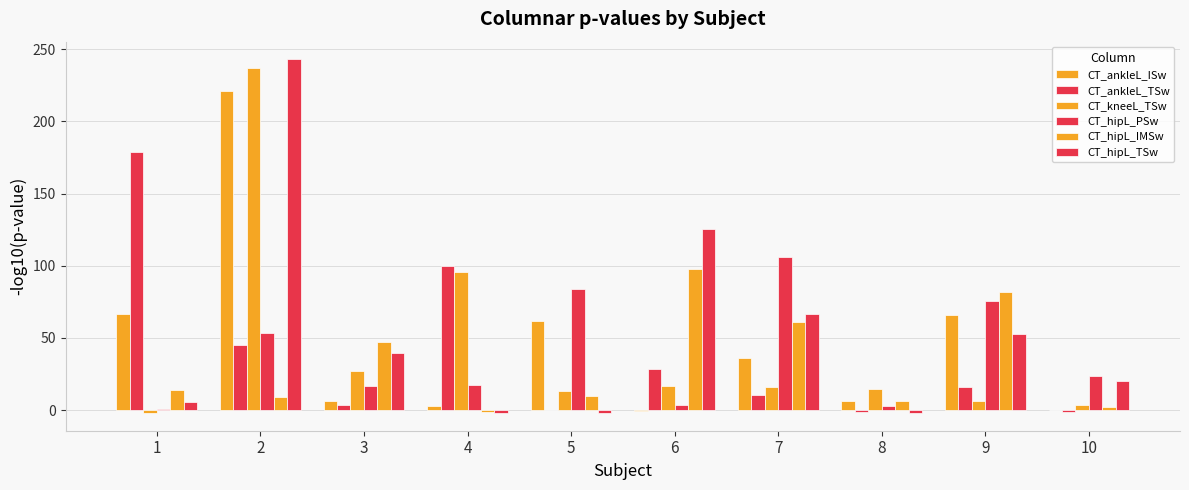

Which series has the widest spread of values?

CT_hipL_TSw